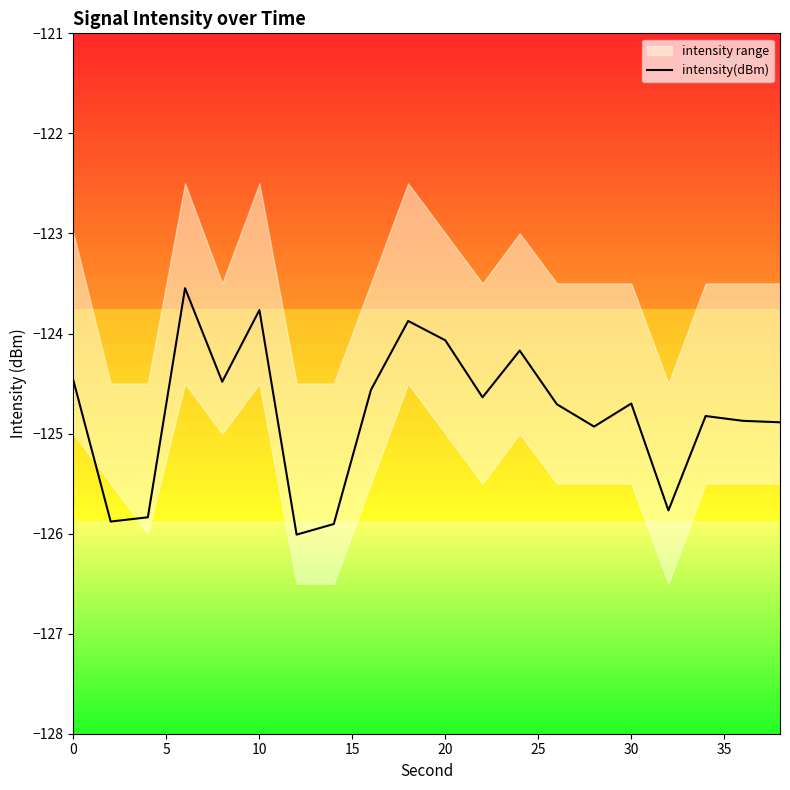

Reading left to right, list all the values displayed in this chart.

-124.5	-125.9	-125.8	-123.5	-124.5	-123.8	-126.0	-125.9	-124.6	-123.9	-124.1	-124.6	-124.2	-124.7	-124.9	-124.7	-125.8	-124.8	-124.9	-124.9